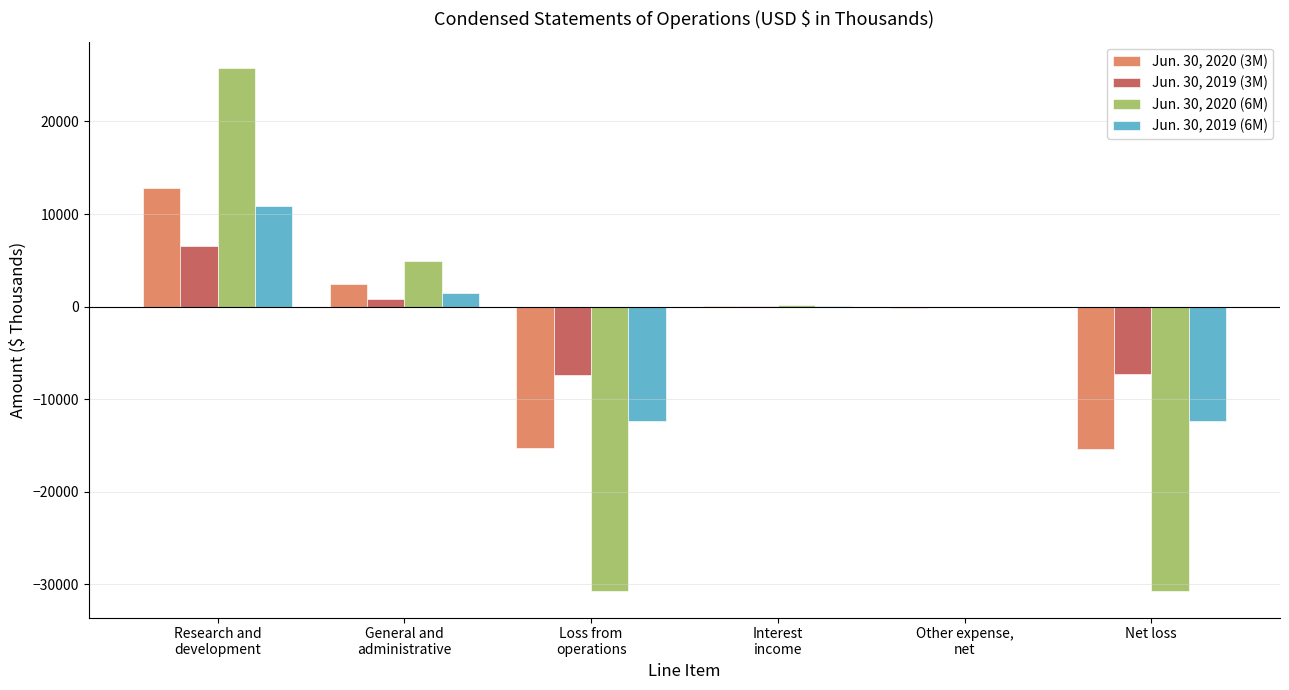

What is the sum of all Jun. 30, 2020 (3M) values?

-15435